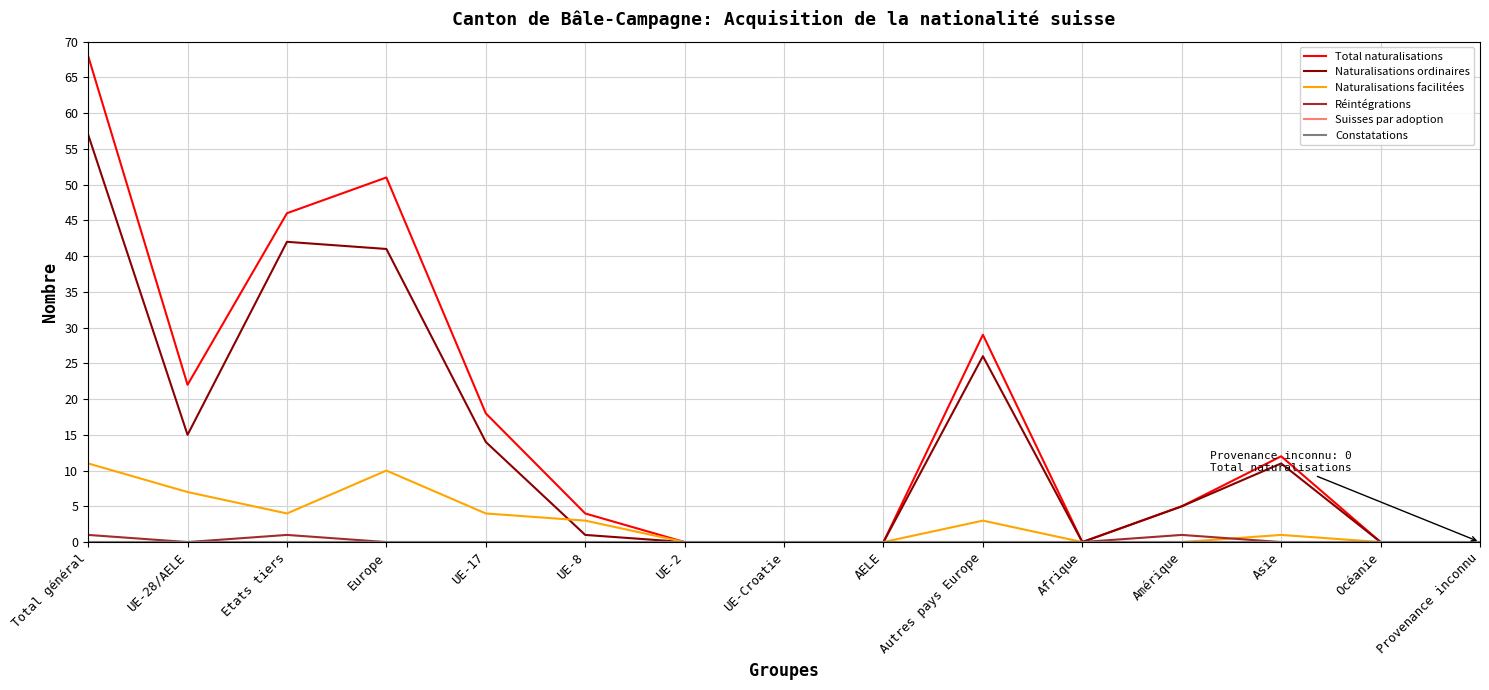

Is the value of Naturalisations facilitées at Afrique greater than the value of Réintégrations at Océanie?

No